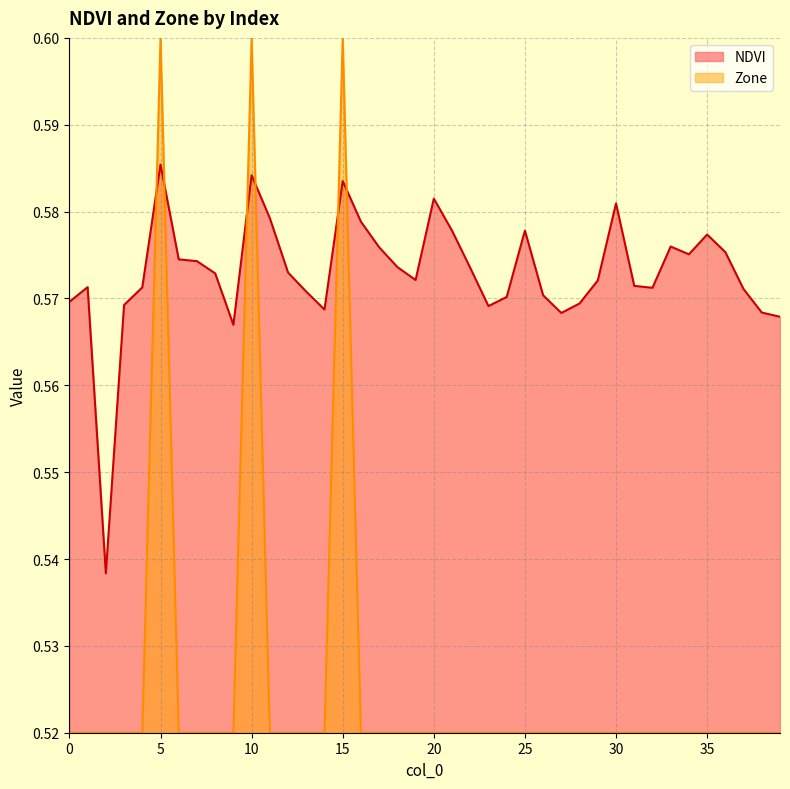

How many intersections are there between NDVI and Zone?

6